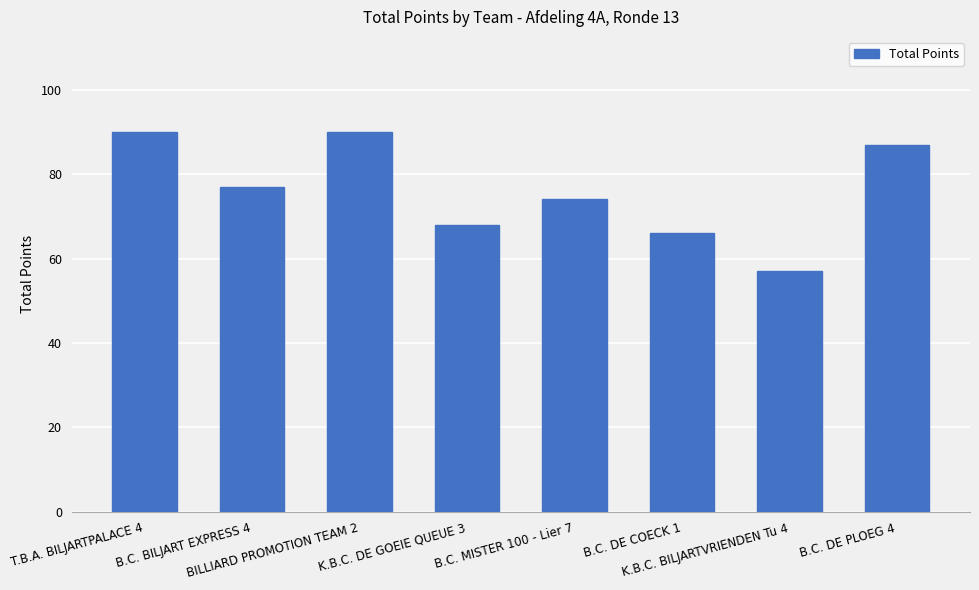

Between K.B.C. DE GOEIE QUEUE 3 and B.C. DE PLOEG 4, which is larger?

B.C. DE PLOEG 4